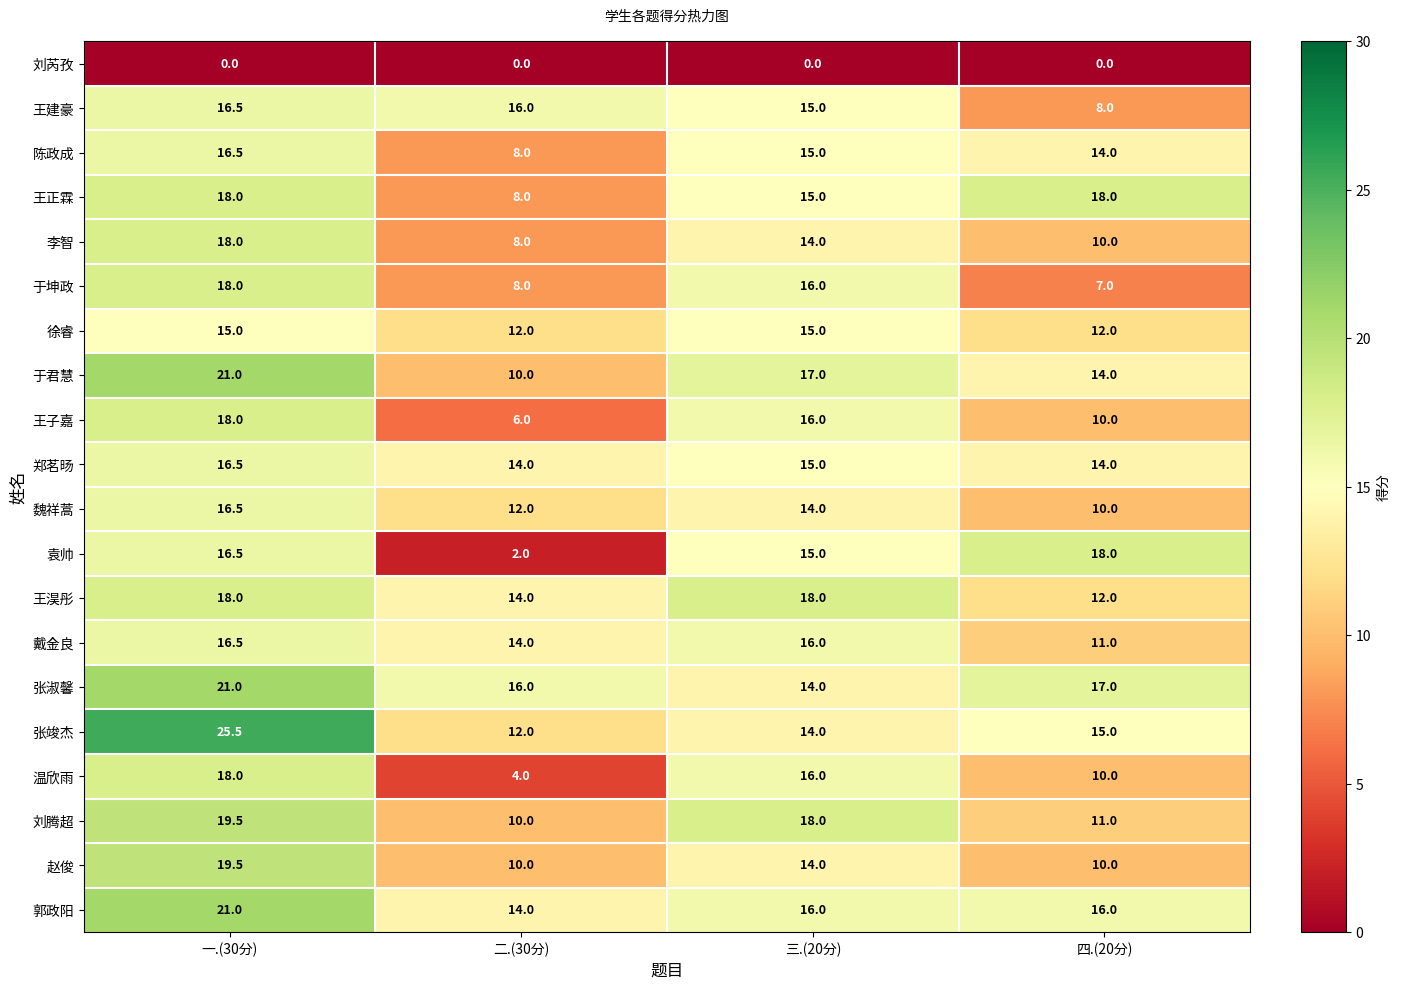

The 王子嘉 series shows 25.0 at 三.(20分). True or false?

False